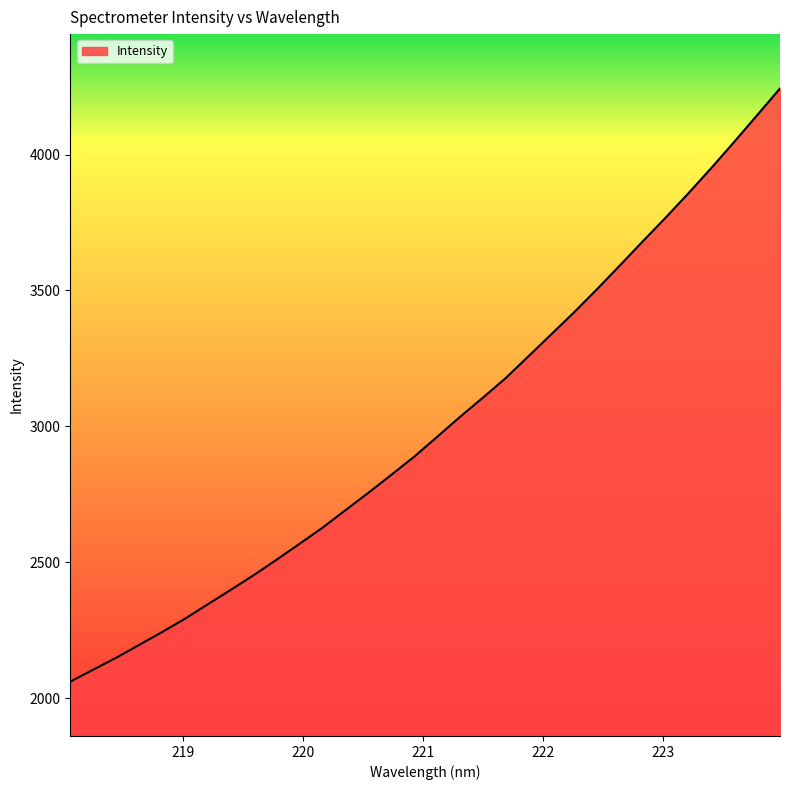

Count the number of categories in the chart.

32